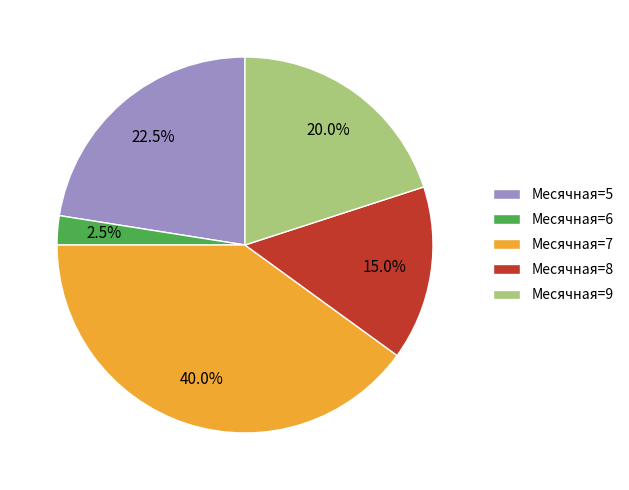

How many slices are in this pie chart?

5